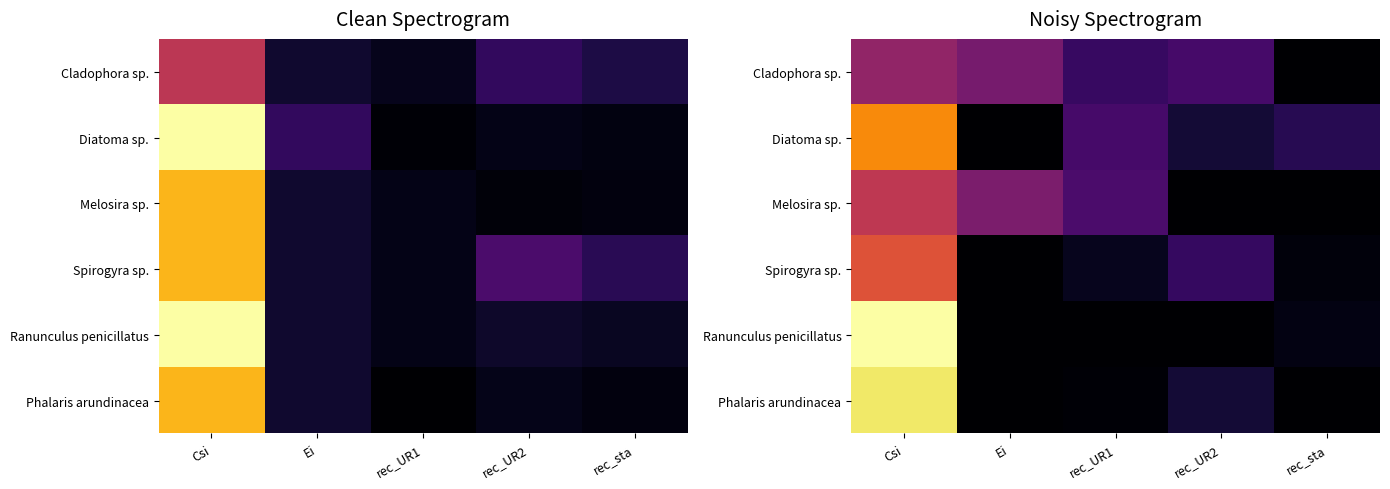

At which label is Cladophora sp. closest to 2?

rec_UR1